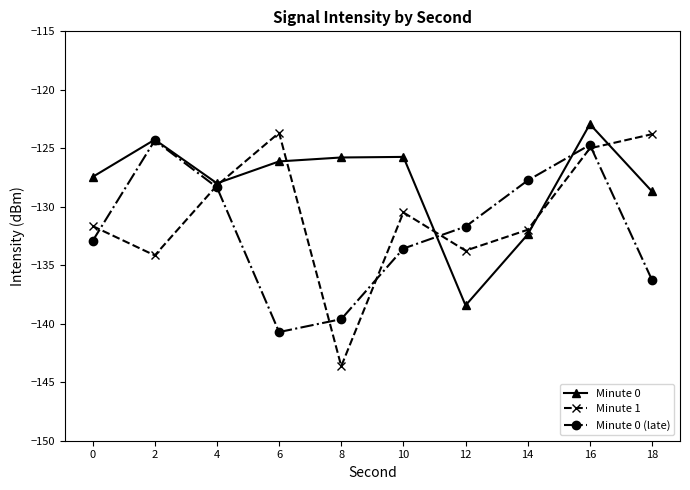

After their last crossing, which series has the higher values: Minute 0 or Minute 0 (late)?

Minute 0